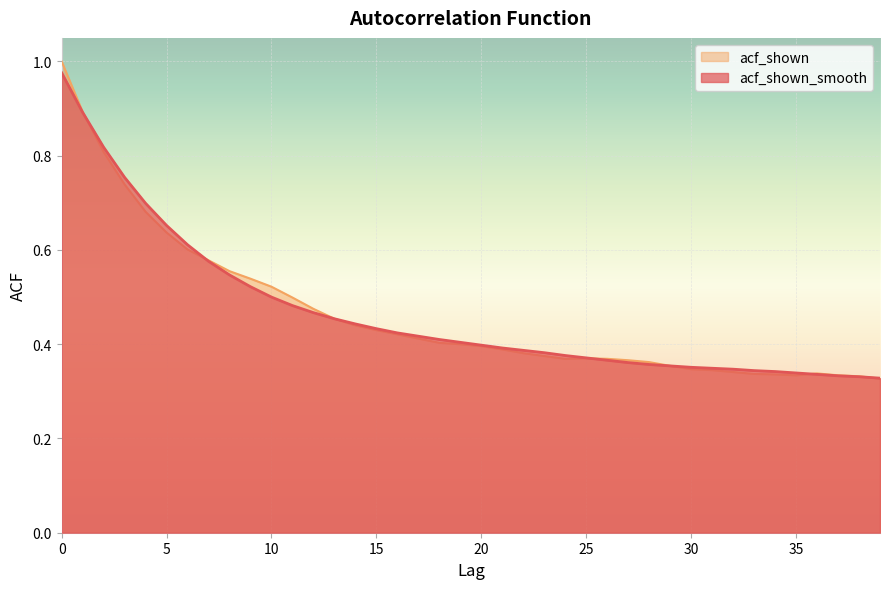

Between which two adjacent categories do acf_shown_smooth and acf_shown first intersect?

1 and 2